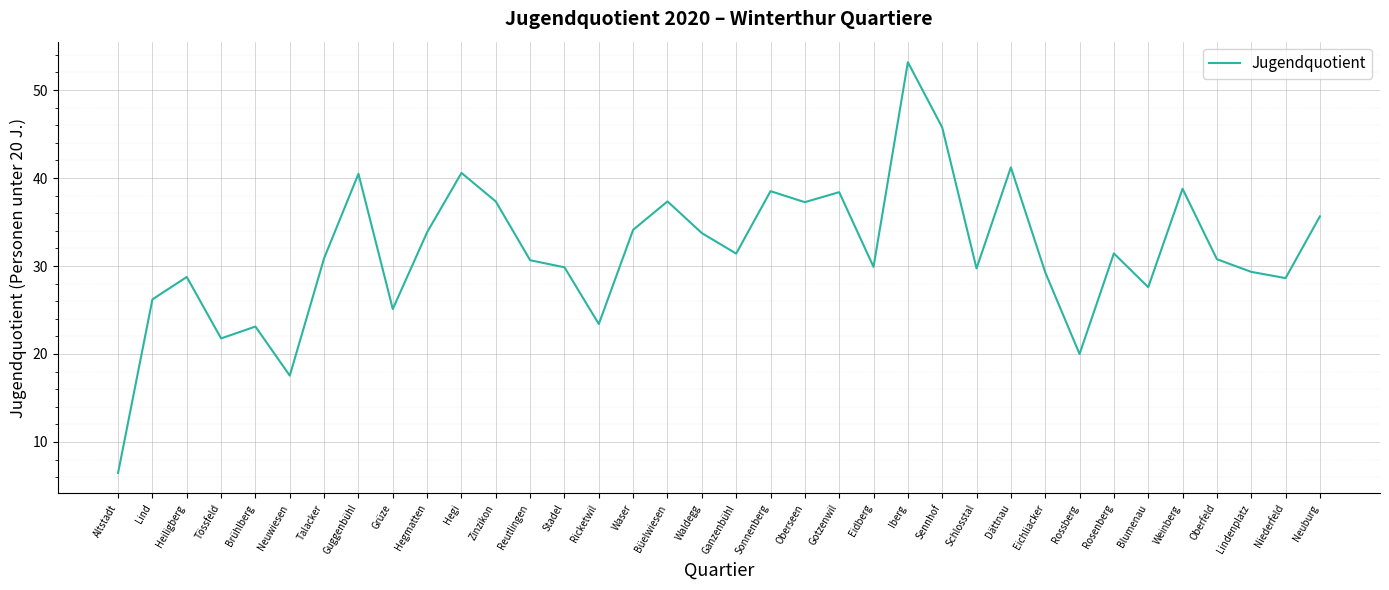

What is the sum of all values?

1138.0